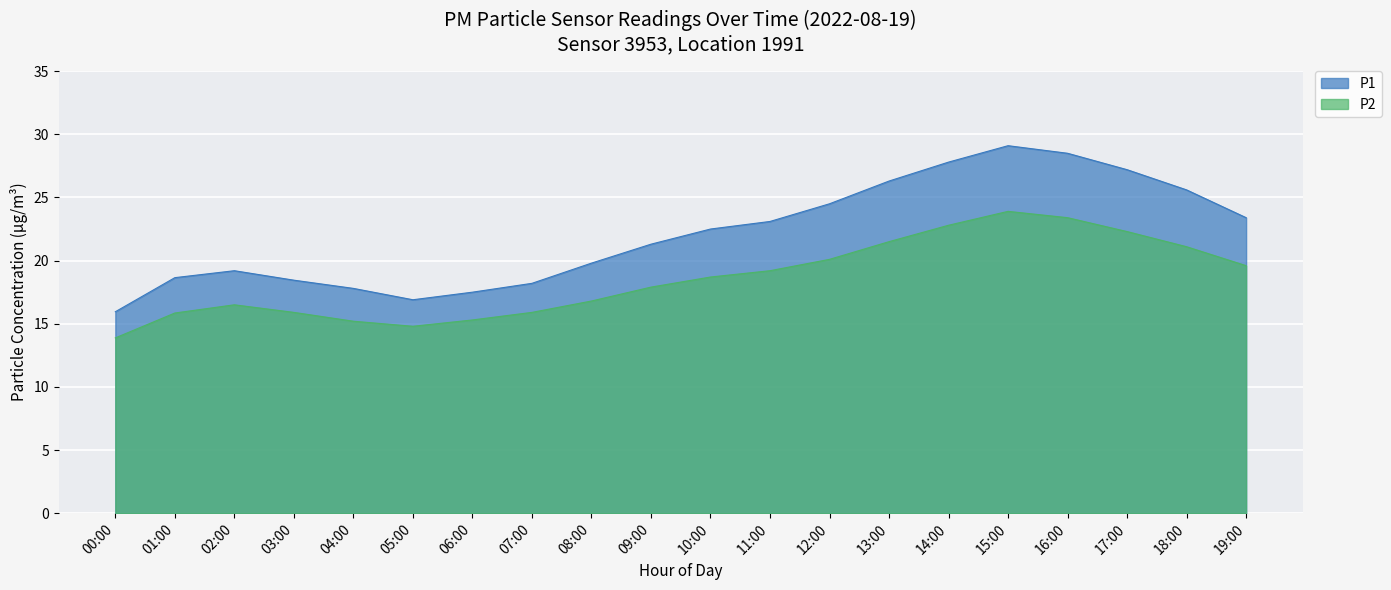

What is the total value across all series at 06:00?

32.8